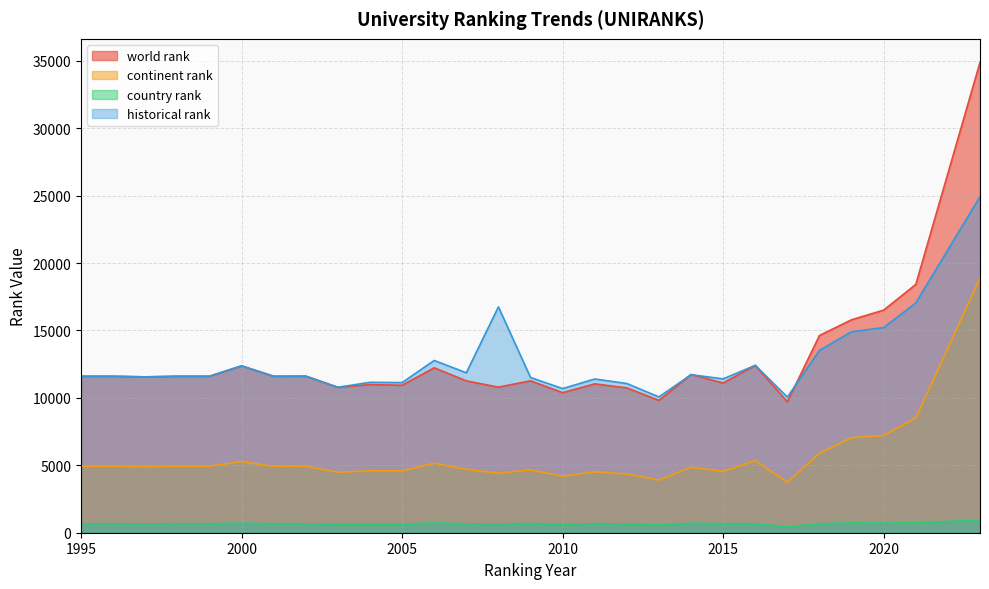

Which series has the largest range (max minus min)?

world rank